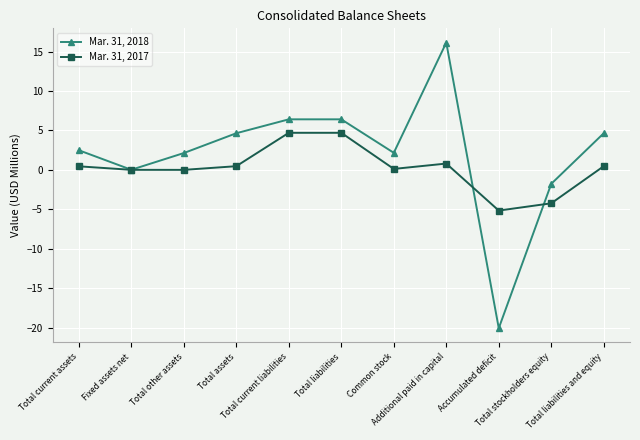

Count the number of data series in this chart.

2